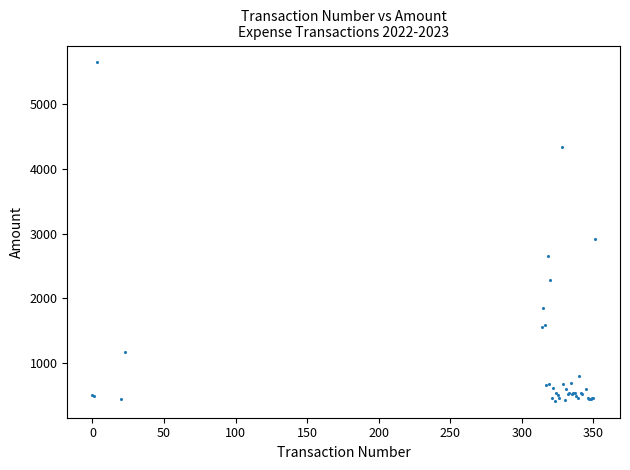

What Y value in the scatter plot is closest to 3029?

2916.7